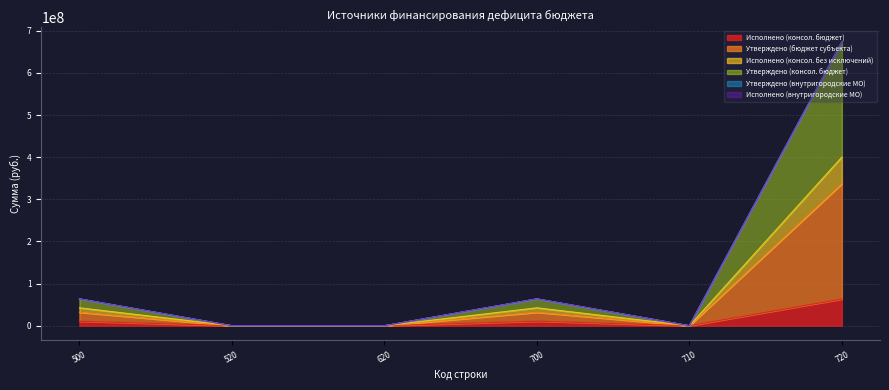

Where is Исполнено (внутригородские МО) nearest to the value 20987?

500